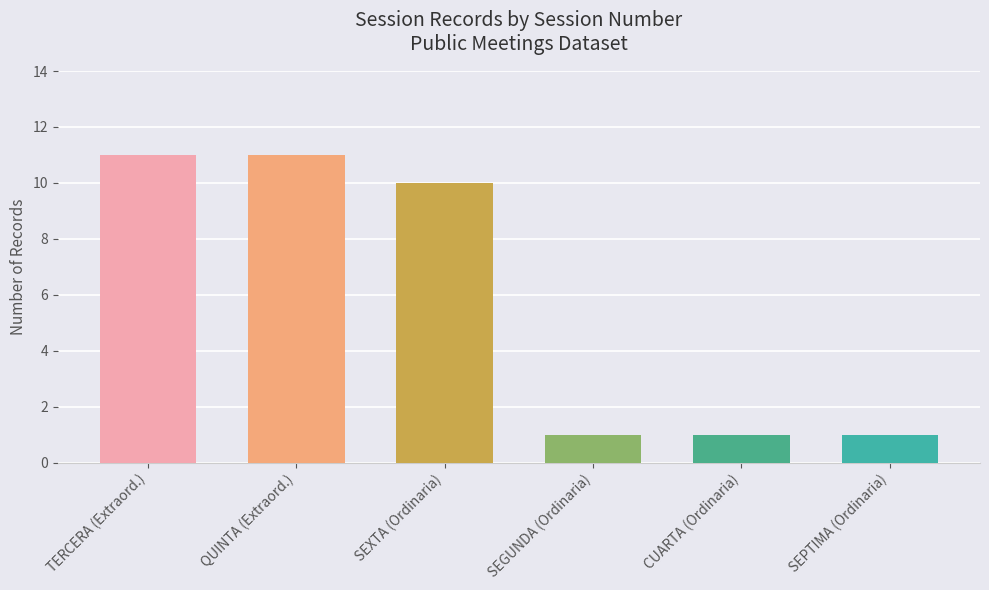

What is the minimum value shown in the chart?

1